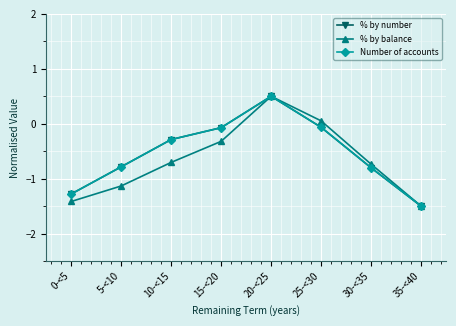

Where does the % by number series first go above 0?

20-<25